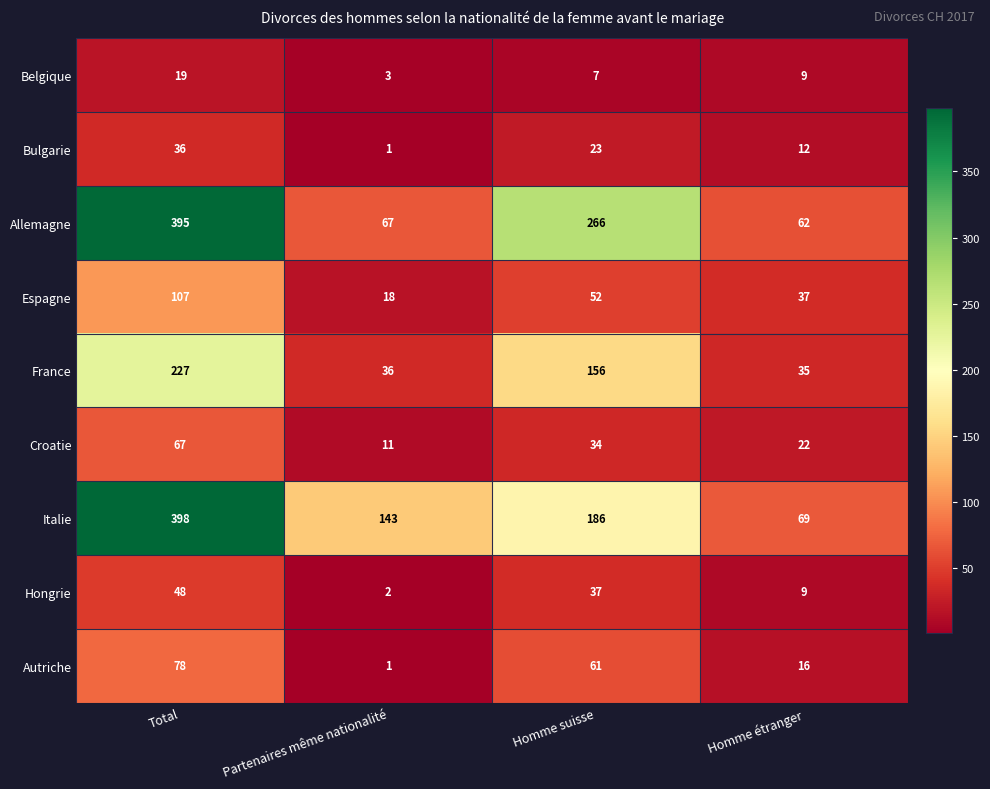

Which label corresponds to the smallest value in the chart?

Partenaires même nationalité